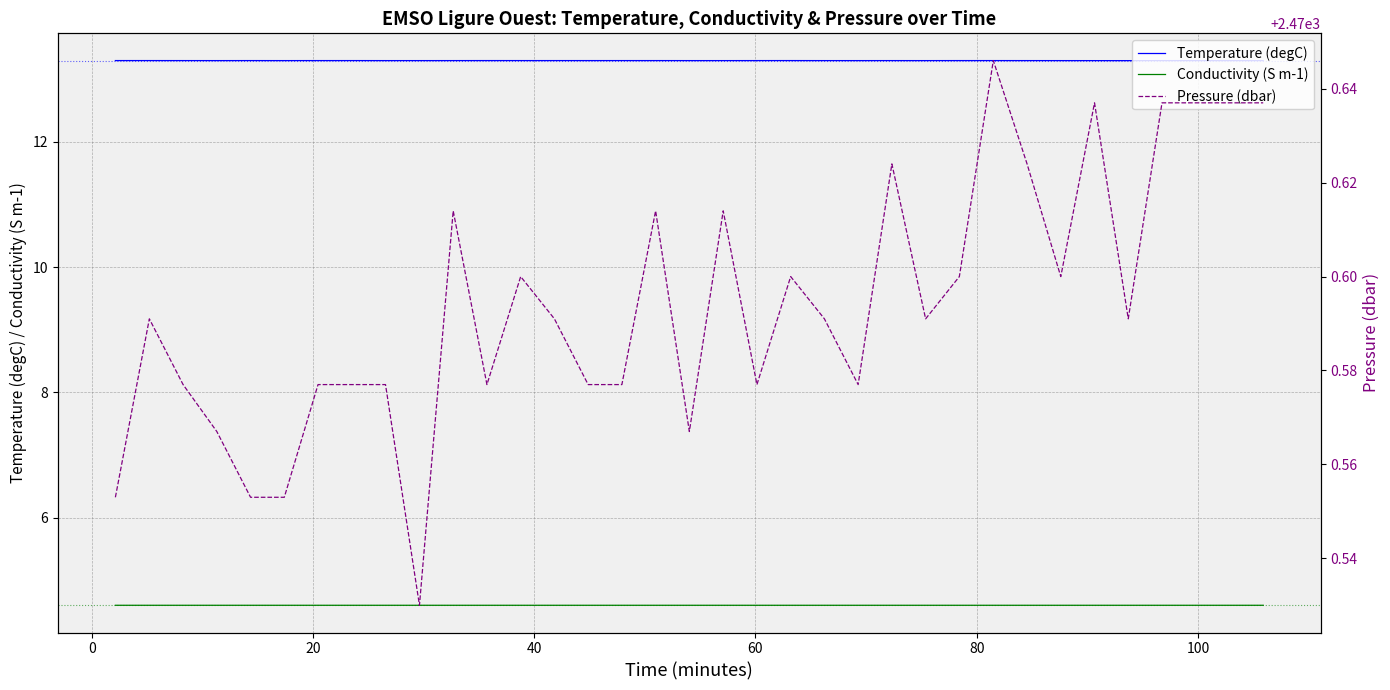

True or false: Conductivity (S m-1) and Temperature (degC) cross at least once.

False